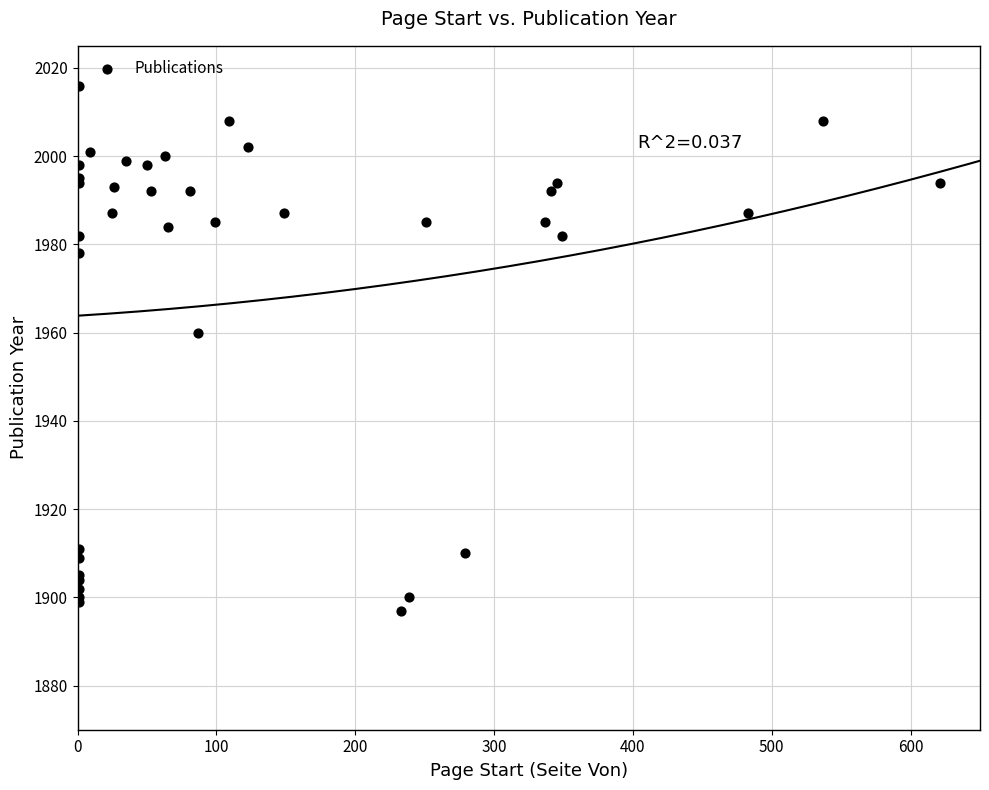

What Y value in the scatter plot is closest to 1956?

1960